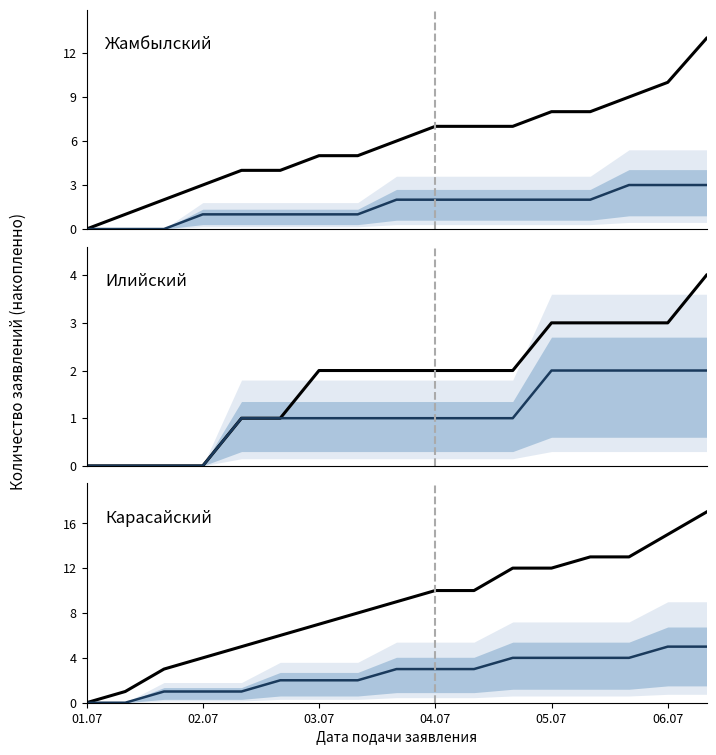

True or false: Жамбылский and Карасайский cross at least once.

False